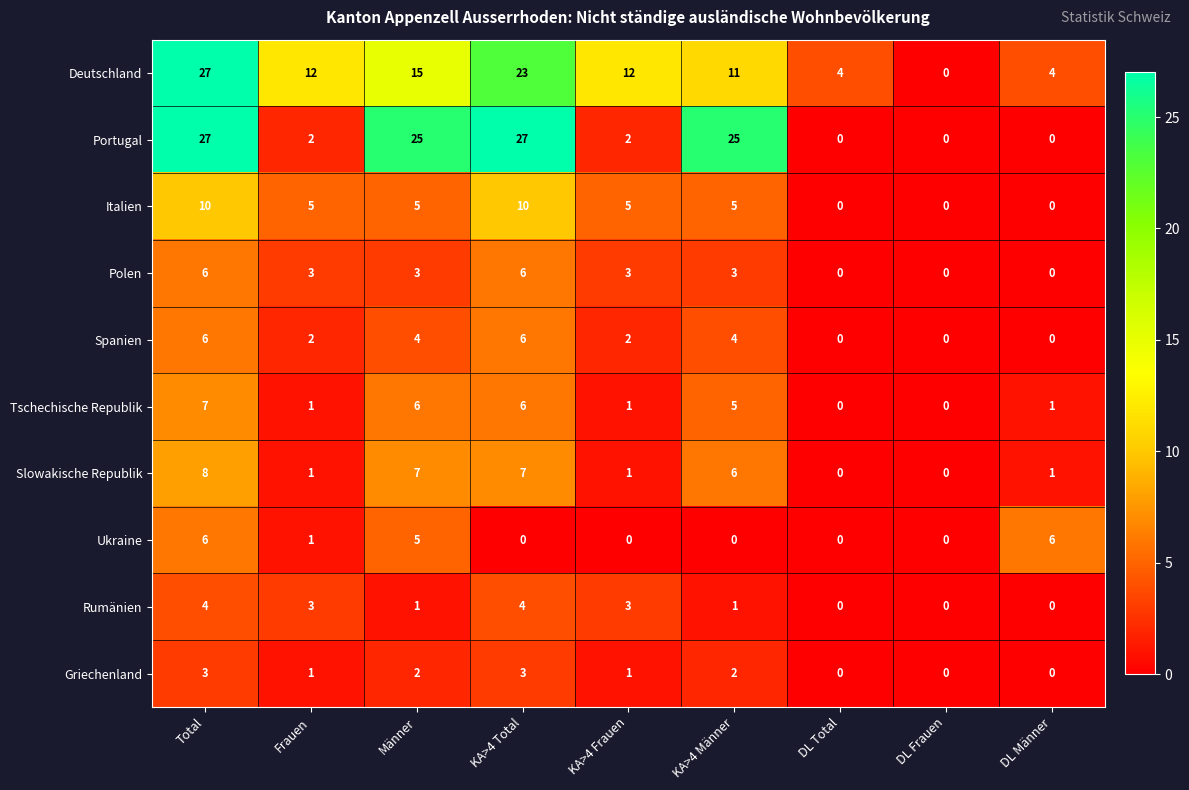

What is the sum of all Spanien values?

24